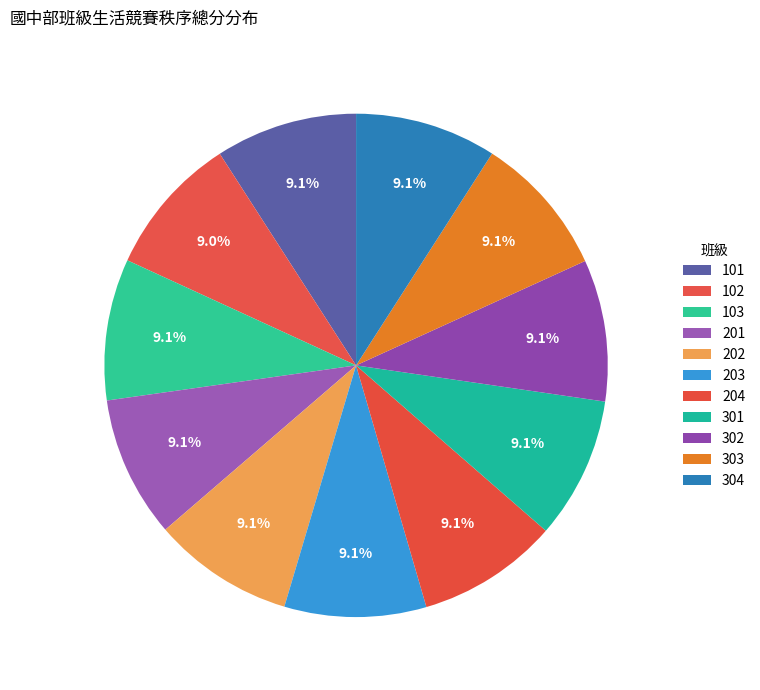

How many slices are in this pie chart?

11